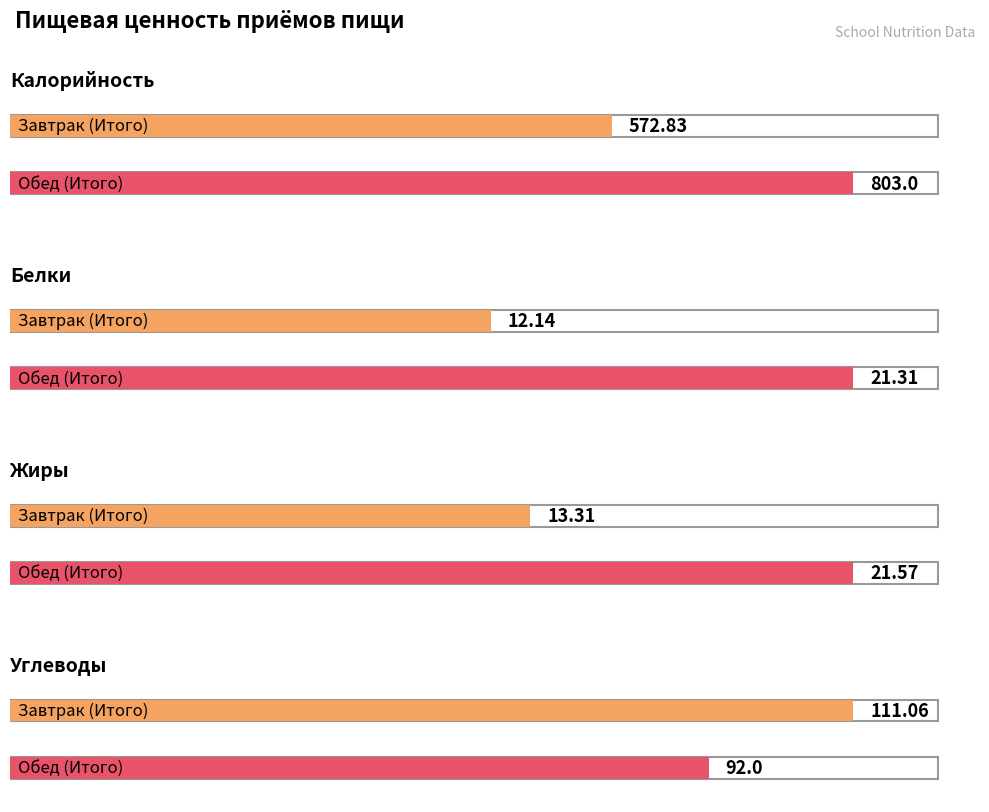

Which has a higher value, Завтрак (Итого) or Обед (Итого)?

Обед (Итого)